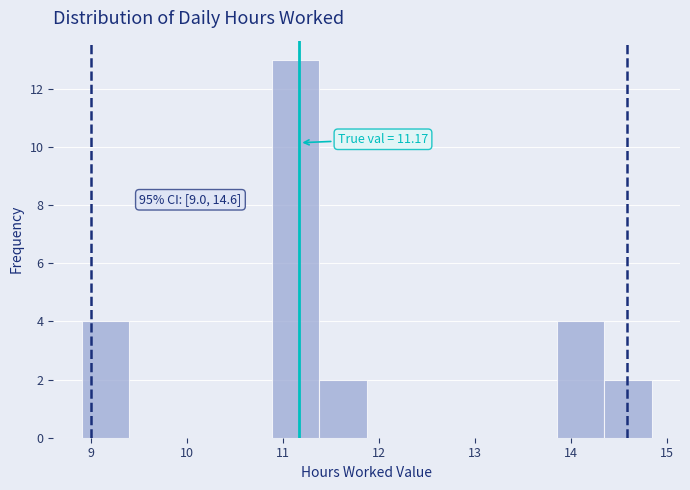

Over which range of the x-axis is the bar tallest?

10.9 to 11.4